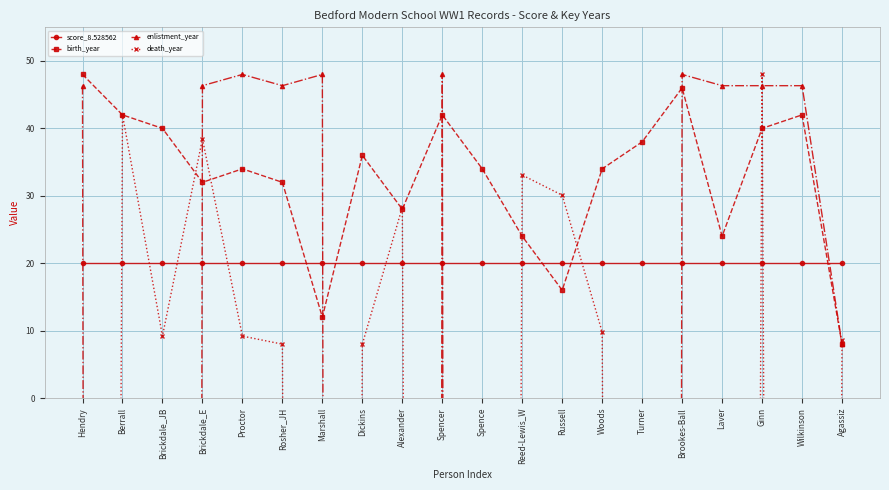

Reading left to right, extract all data points from this chart.

score_8.528562: Hendry=20.0	Berrall=20.0	Brickdale_JB=20.0	Brickdale_E=20.0	Proctor=20.0	Rosher_JH=20.0	Marshall=20.0	Dickins=20.0	Alexander=20.0	Spencer=20.0	Spence=20.0	Reed-Lewis_W=20.0	Russell=20.0	Woods=20.0	Turner=20.0	Brookes-Ball=20.0	Laver=20.0	Ginn=20.0	Wilkinson=20.0	Agassiz=20.0
birth_year: Hendry=48.0	Berrall=42.0	Brickdale_JB=40.0	Brickdale_E=32.0	Proctor=34.0	Rosher_JH=32.0	Marshall=12.0	Dickins=36.0	Alexander=28.0	Spencer=42.0	Spence=34.0	Reed-Lewis_W=24.0	Russell=16.0	Woods=34.0	Turner=38.0	Brookes-Ball=46.0	Laver=24.0	Ginn=40.0	Wilkinson=42.0	Agassiz=8.0
enlistment_year: Hendry=46.3	Berrall=-3143.7	Brickdale_JB=-3143.7	Brickdale_E=46.3	Proctor=48.0	Rosher_JH=46.3	Marshall=48.0	Dickins=-3143.7	Alexander=-3143.7	Spencer=48.0	Spence=-3143.7	Reed-Lewis_W=-3143.7	Russell=-3143.7	Woods=-3143.7	Turner=-3143.7	Brookes-Ball=48.0	Laver=46.3	Ginn=46.3	Wilkinson=46.3	Agassiz=8.0
death_year: Hendry=-1135.3	Berrall=42.0	Brickdale_JB=9.2	Brickdale_E=38.4	Proctor=9.2	Rosher_JH=8.0	Marshall=-1135.3	Dickins=8.0	Alexander=28.3	Spencer=-1135.3	Spence=-1135.3	Reed-Lewis_W=33.1	Russell=30.1	Woods=9.8	Turner=-1135.3	Brookes-Ball=-1135.3	Laver=-1135.3	Ginn=48.0	Wilkinson=-1135.3	Agassiz=8.6